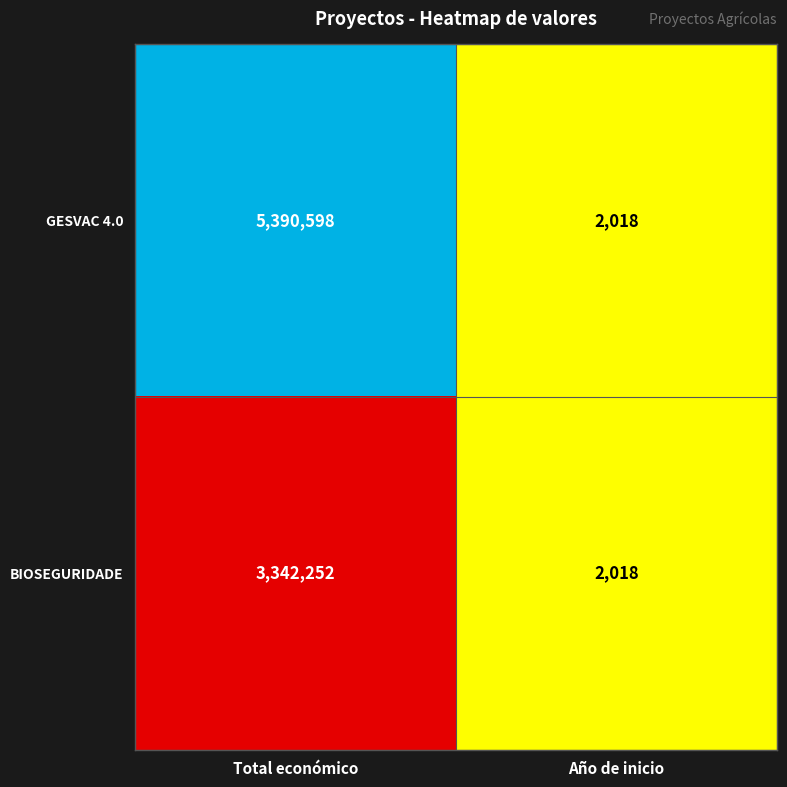

Which series has the widest spread of values?

GESVAC 4.0